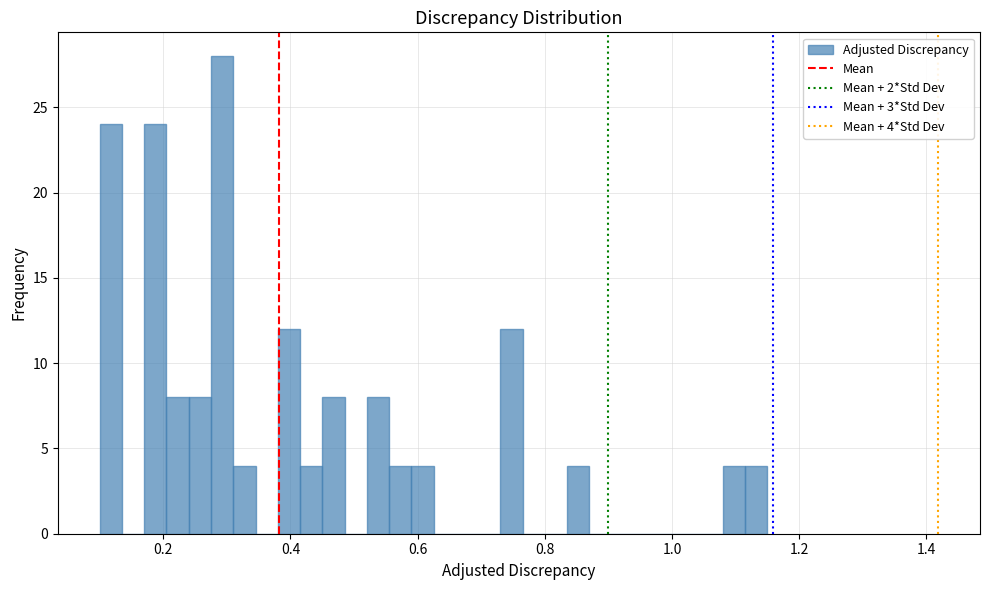

Read against the x-axis, roughly where is the centre of the tallest bar?

0.30